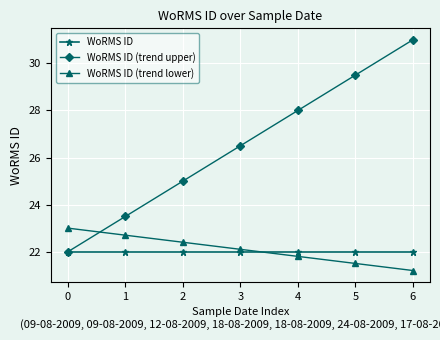

What are all the series names shown in the legend?

WoRMS ID, WoRMS ID (trend upper), WoRMS ID (trend lower)